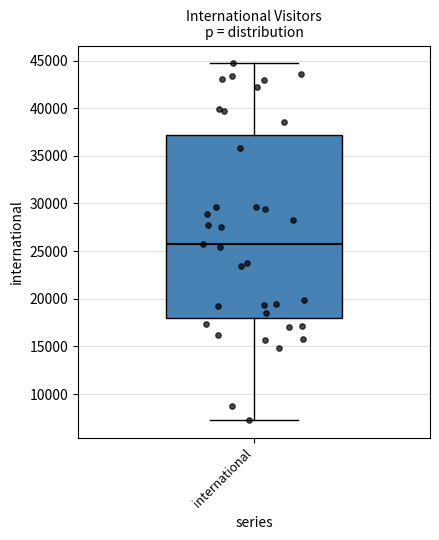

Transcribe this box plot: give where the median line is, the range the box spans, and where the two whiskers end, as read against the y-axis. The values are not printed on the chart, so give them approximately, as read against the axis.

median 26000, box 18000 to 37000, whiskers 7500 to 44500